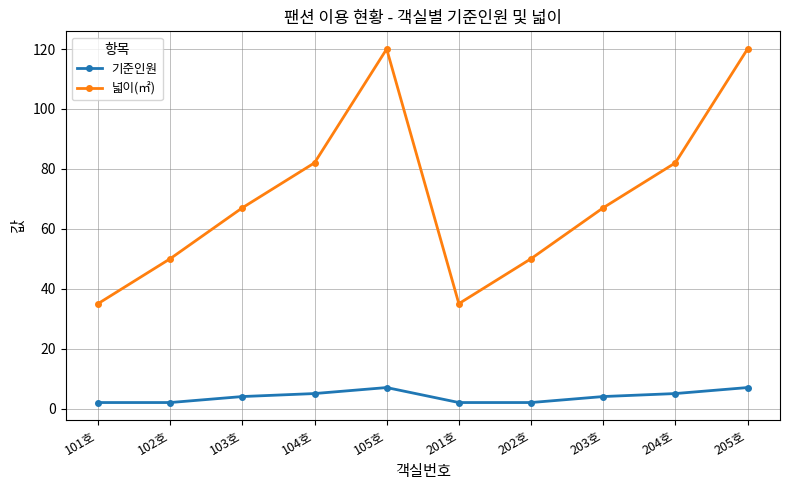

At how many categories does at least one series exceed 17?

10